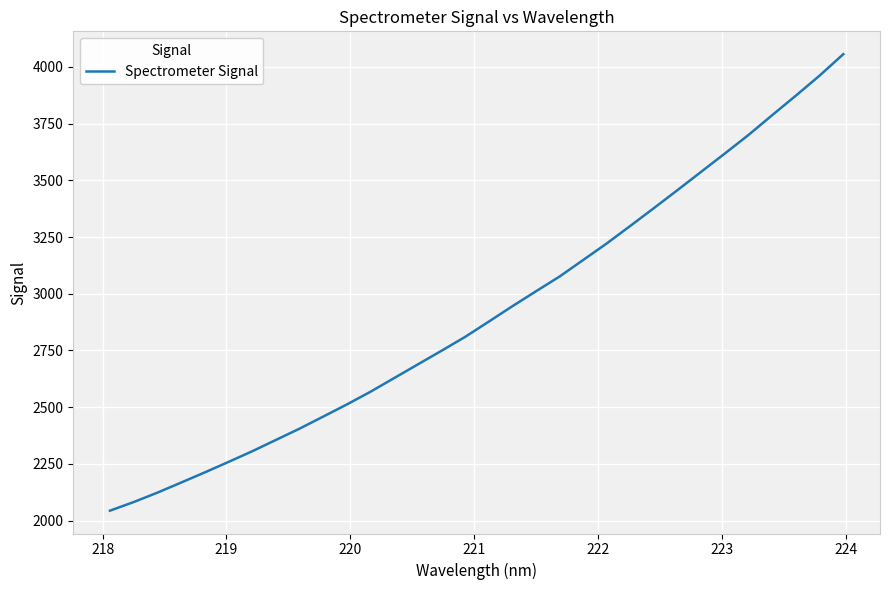

What is the difference between the maximum and minimum values?

2013.0